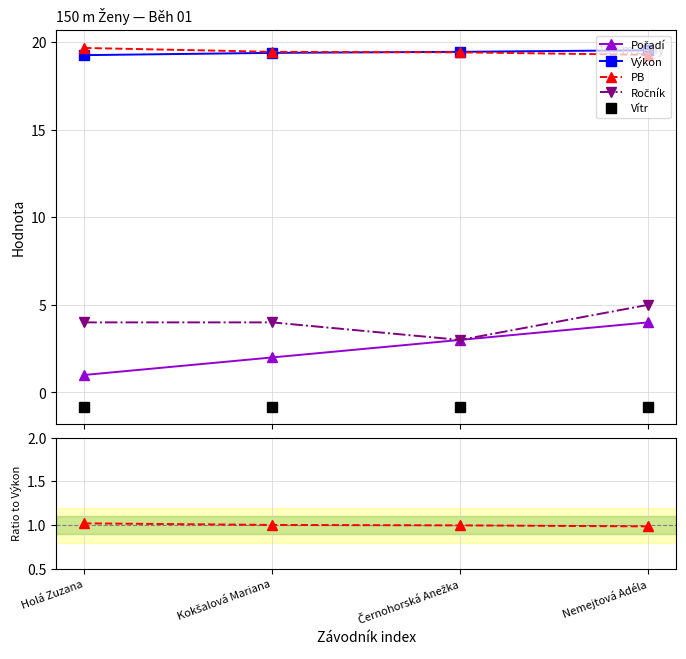

What position from the right is Kokšalová Mariana?

3